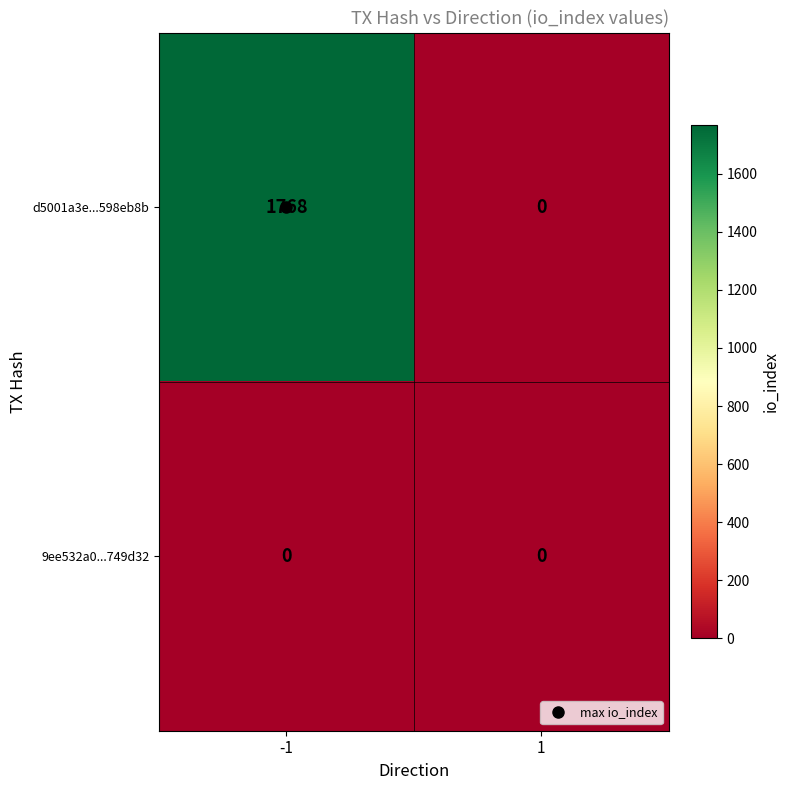

The value of d5001a3e...598eb8b at 1 is 0. True or false?

True